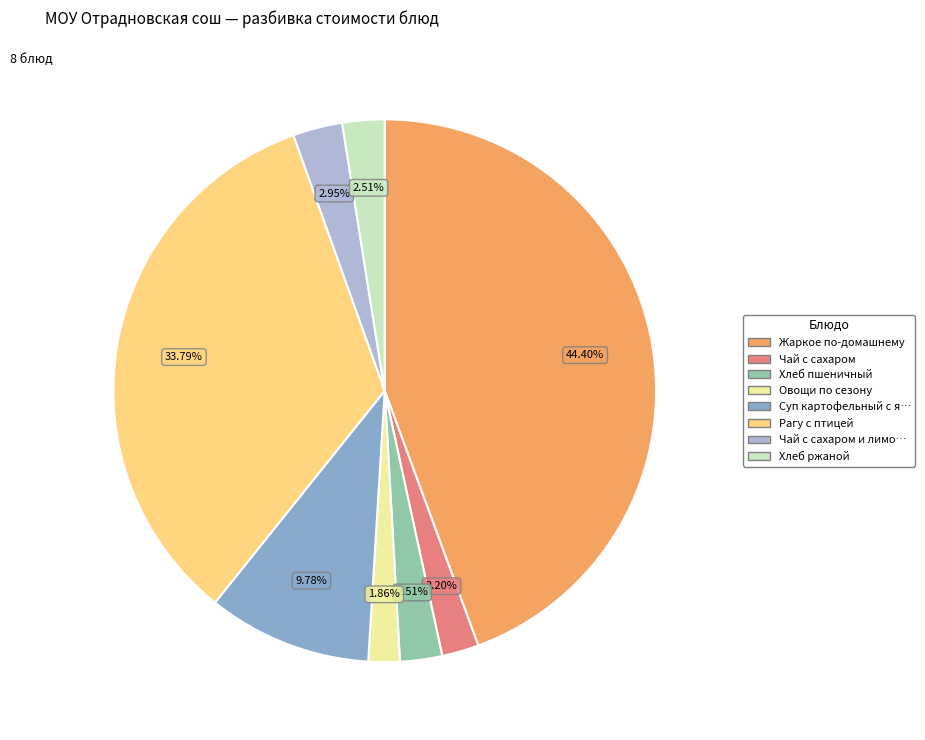

Is there any slice that represents more than half of the pie?

No